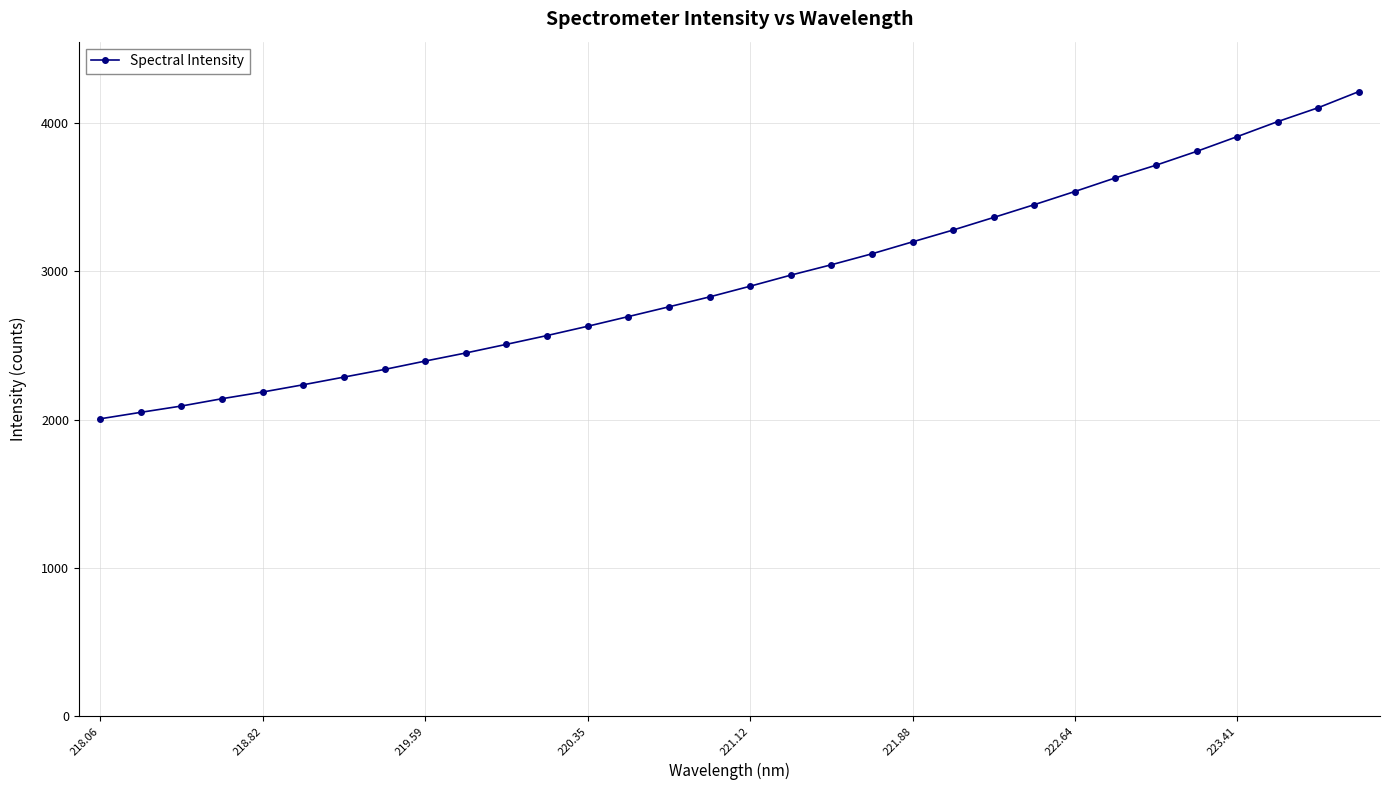

What is the minimum value shown in the chart?

2005.5